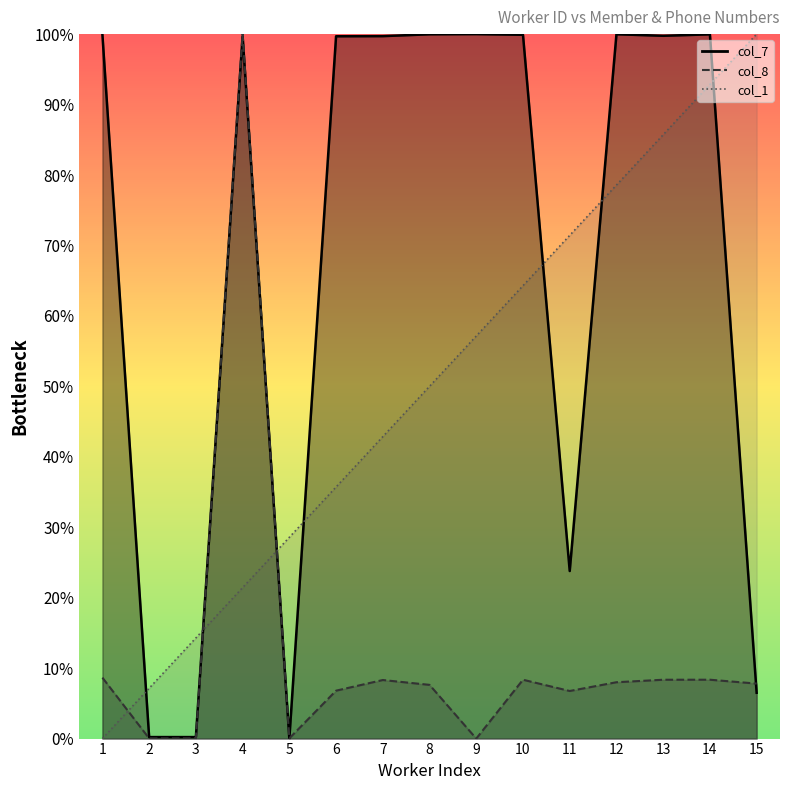

At which category is the sum across all series the highest?

4